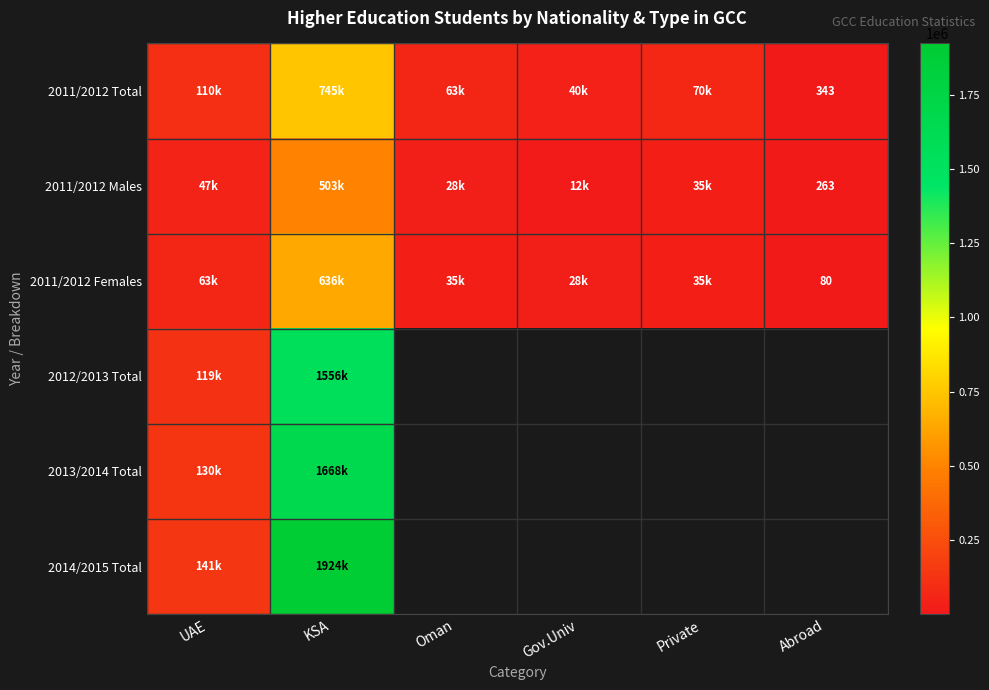

At how many categories does at least one series exceed 1911823?

1